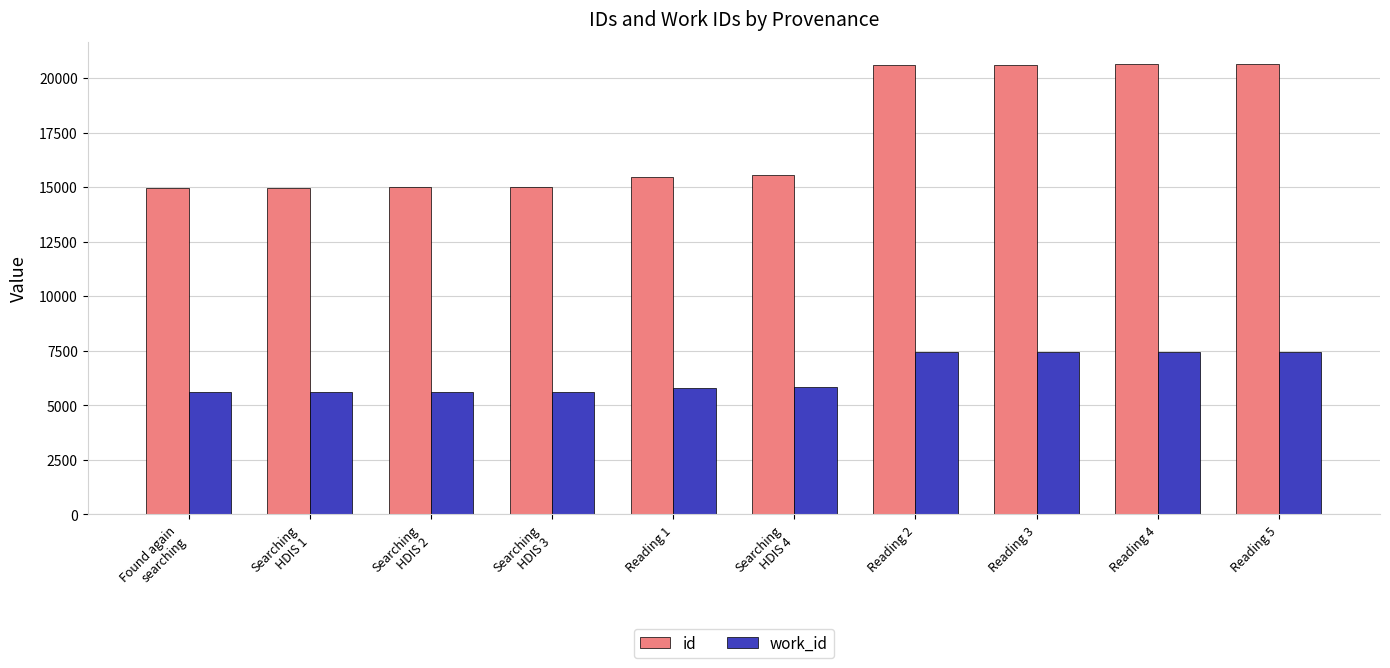

What is the approximate value of work_id at Found again
searching?

5596